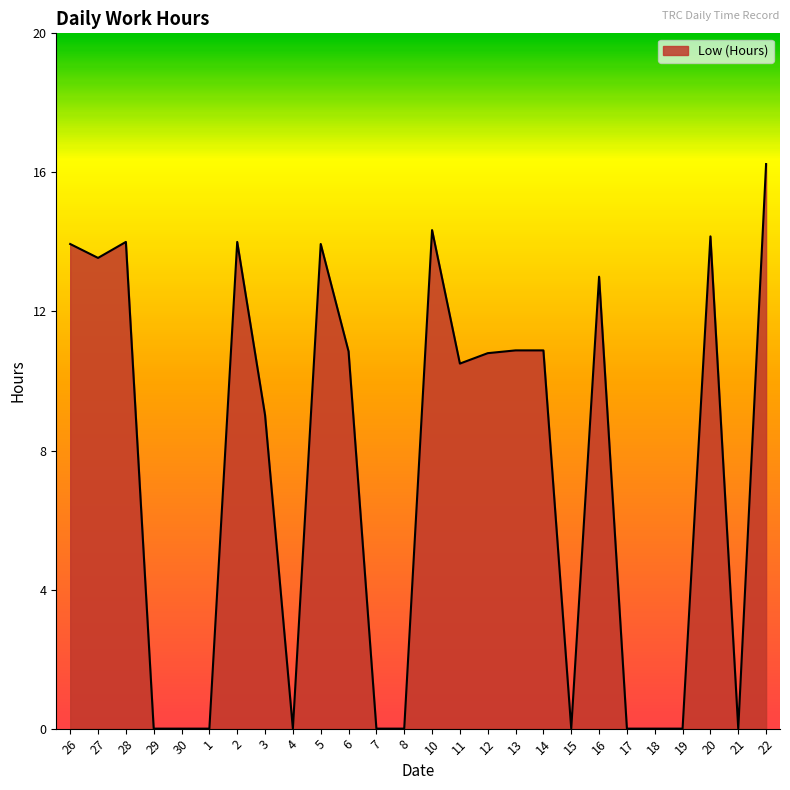

Between 18 and 16, which is larger?

16